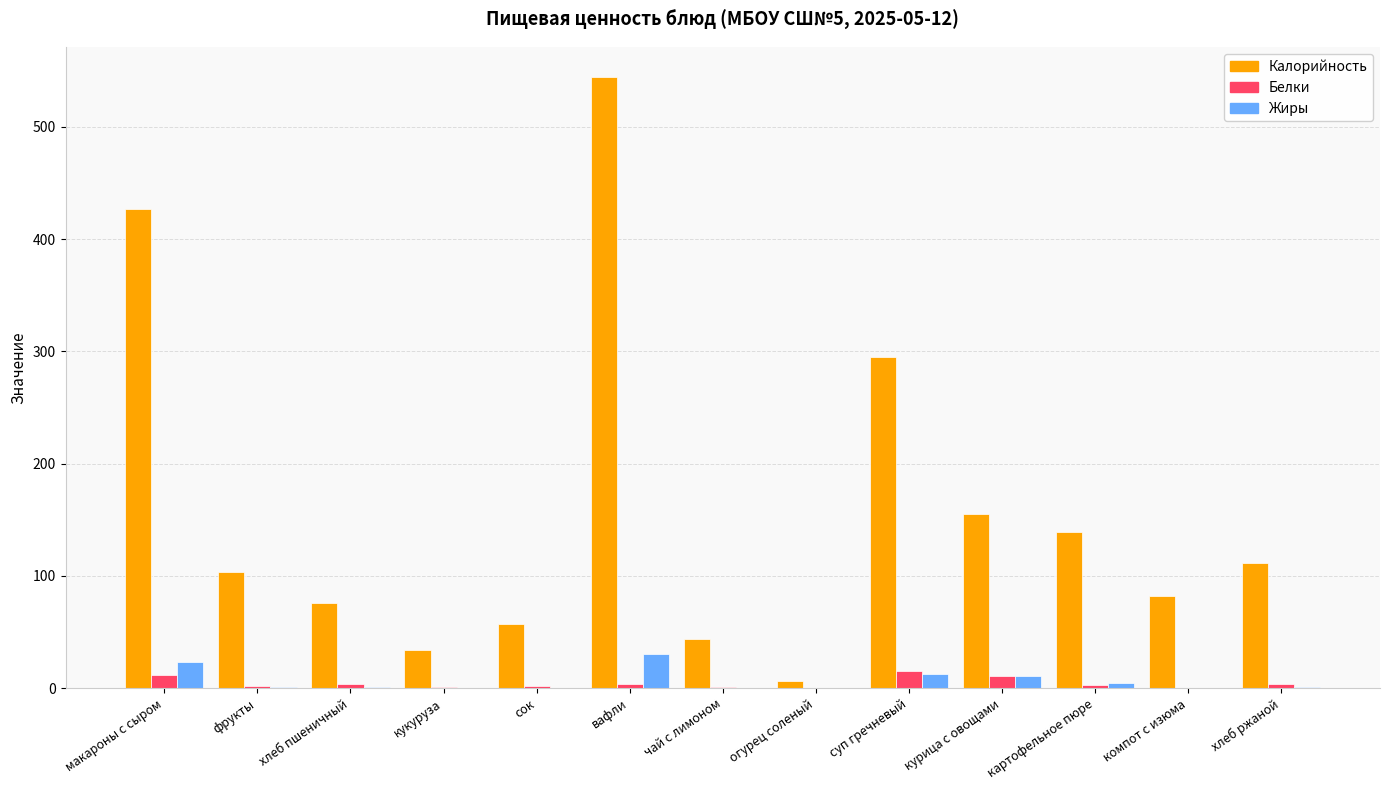

How many groups of bars are there?

13